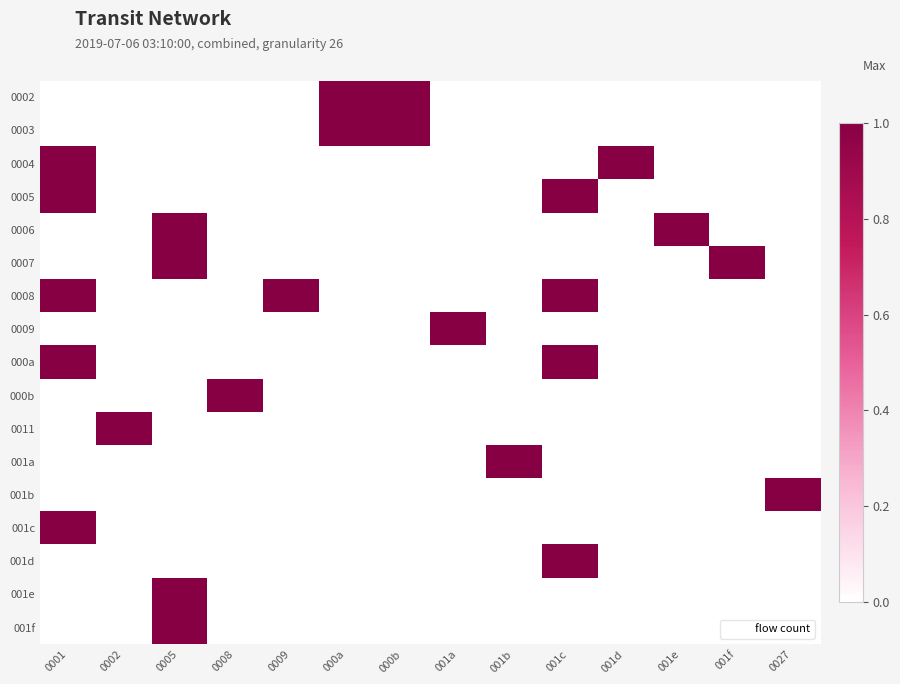

Which series changed the most between 0008 and 001a?

0009